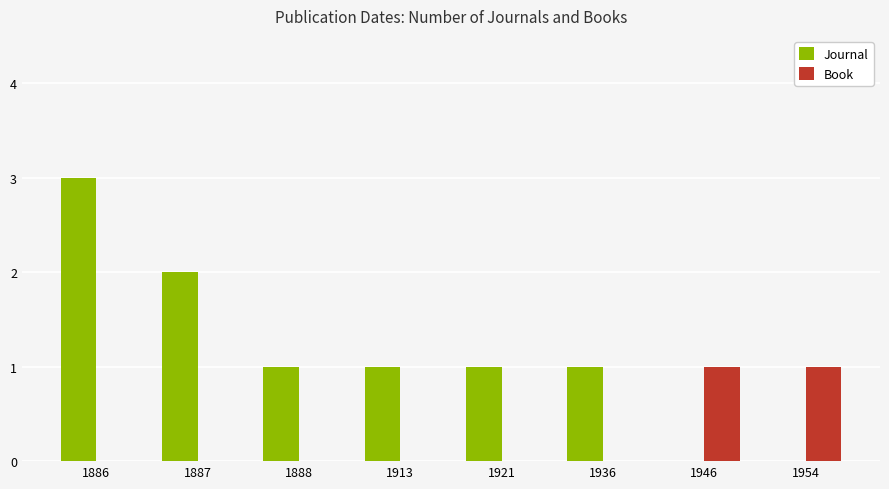

Between 1886 and 1954, which series saw the biggest shift?

Journal